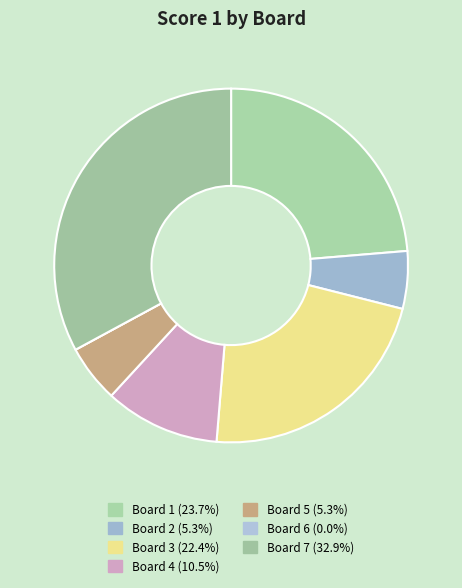

Do Board 7 and Board 4 together represent more than half of the pie?

No